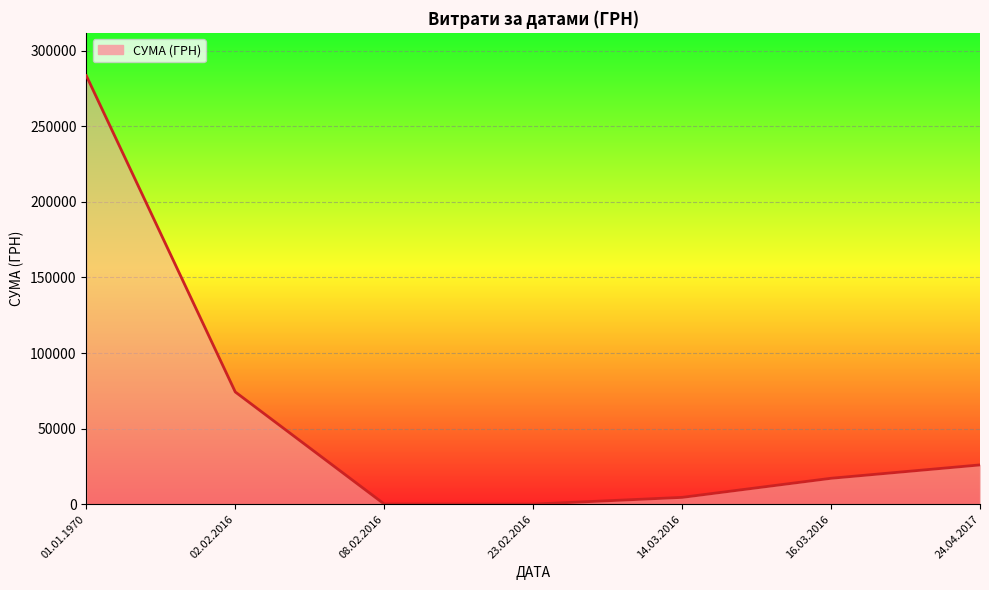

At which label does the data first exceed 17159?

01.01.1970